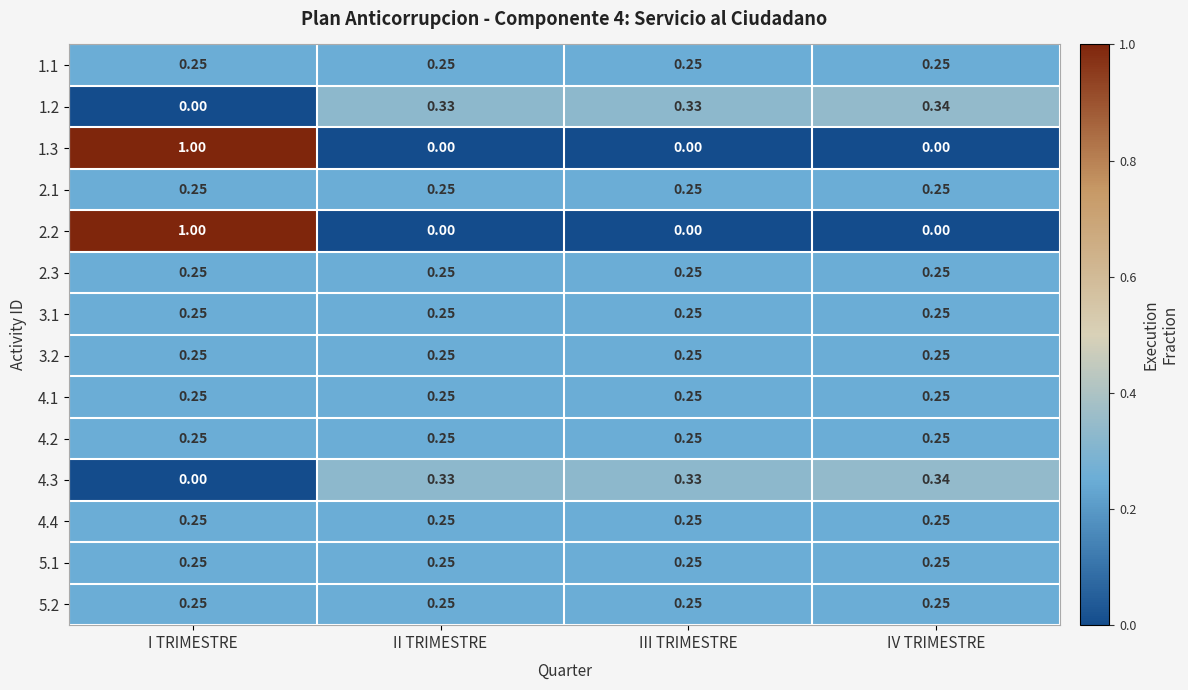

At which category is the sum across all series the highest?

I TRIMESTRE